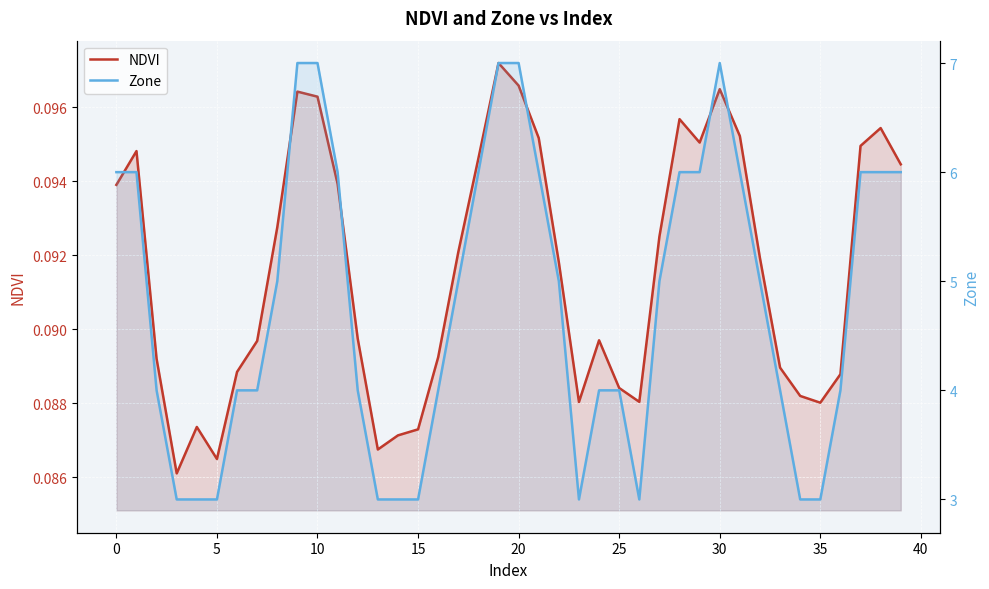

What are all the series names shown in the legend?

NDVI, Zone